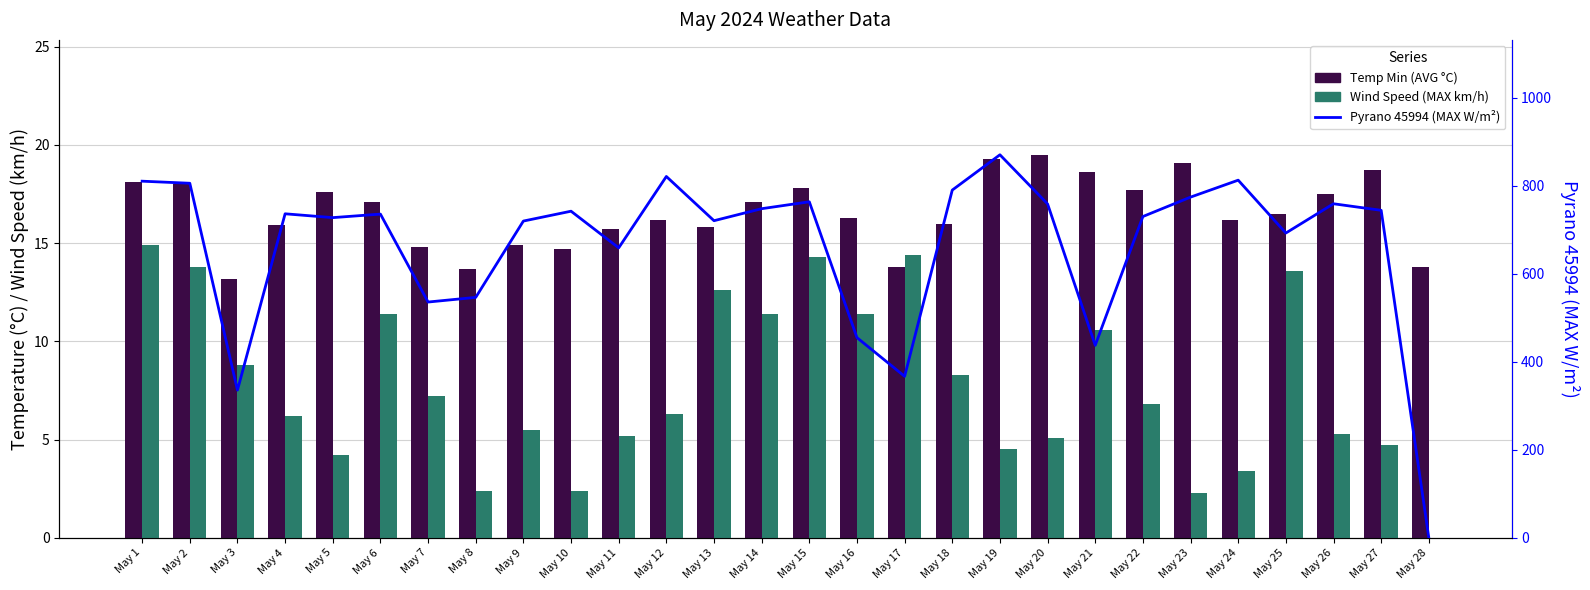

Which category has the highest value across all series?

May 19